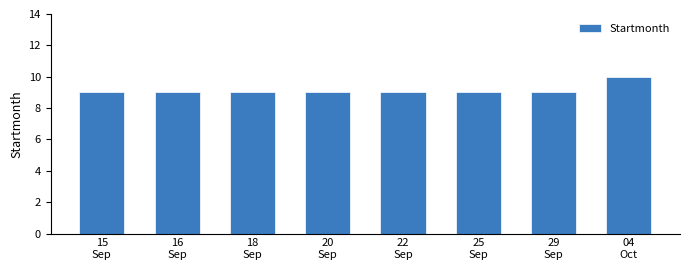

What value does the data have at 04
Oct?

10